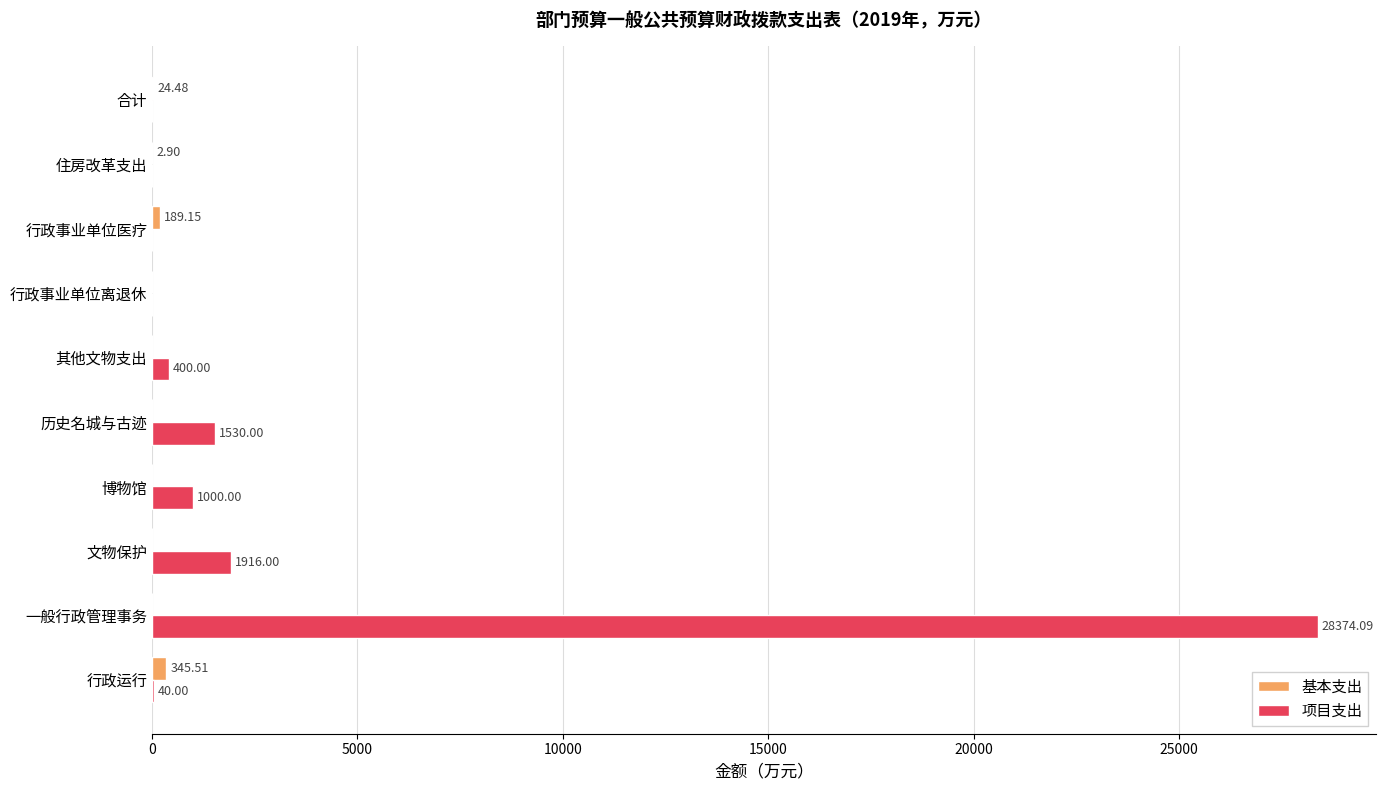

Which category has the highest value across all series?

一般行政管理事务